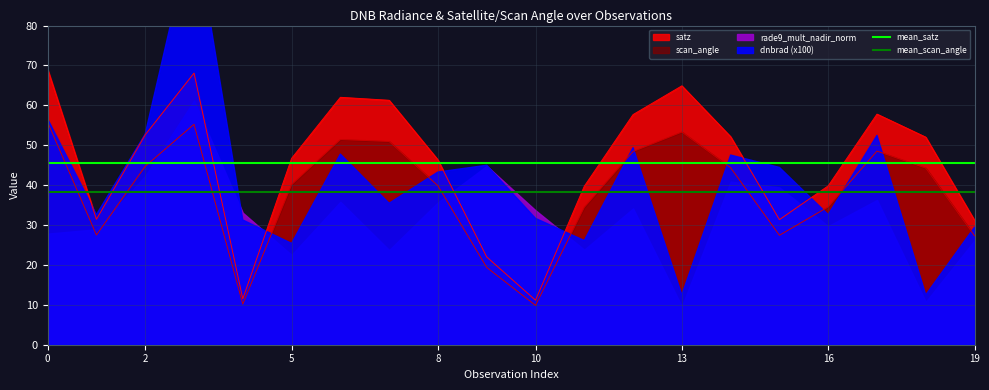

After their last crossing, which series has the higher values: satz or mean_scan_angle?

mean_scan_angle